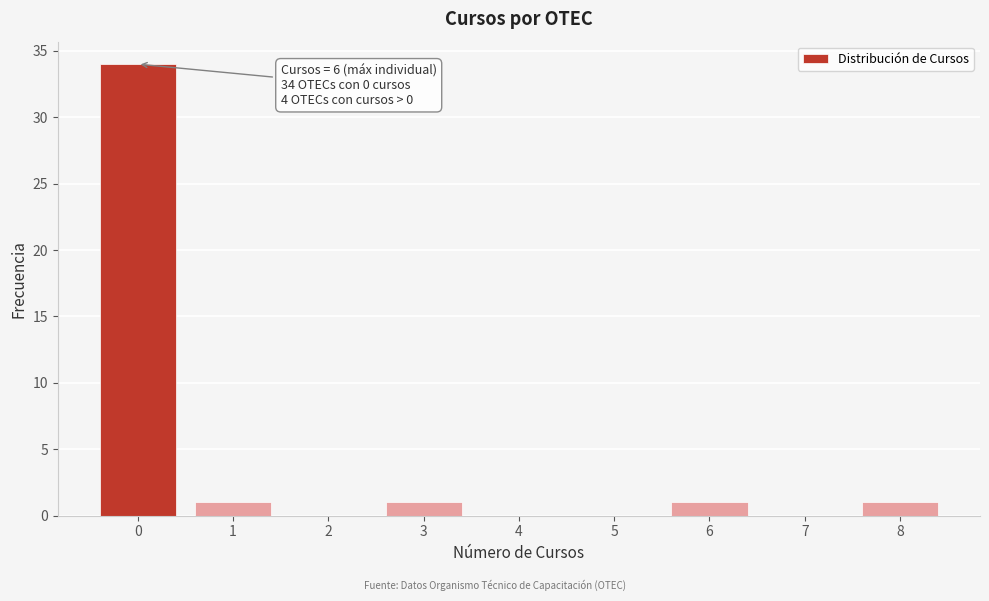

Reading left to right, extract all data points from this chart.

0=34	1=1	2=0	3=1	4=0	5=0	6=1	7=0	8=1